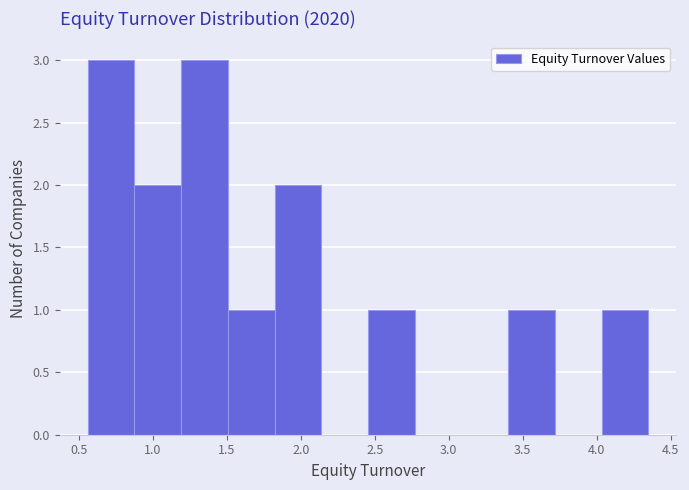

Reading left to right, transcribe this chart: for each bar, give the range it covers on the x-axis and its height. Neither the bar edges nor the heights are printed on the chart, so give them approximately, as read against the axes.

0.55 to 0.90: 3
0.90 to 1.20: 2
1.20 to 1.50: 3
1.50 to 1.80: 1
1.80 to 2.15: 2
2.15 to 2.45: 0
2.45 to 2.75: 1
2.75 to 3.10: 0
3.10 to 3.40: 0
3.40 to 3.70: 1
3.70 to 4.05: 0
4.05 to 4.35: 1